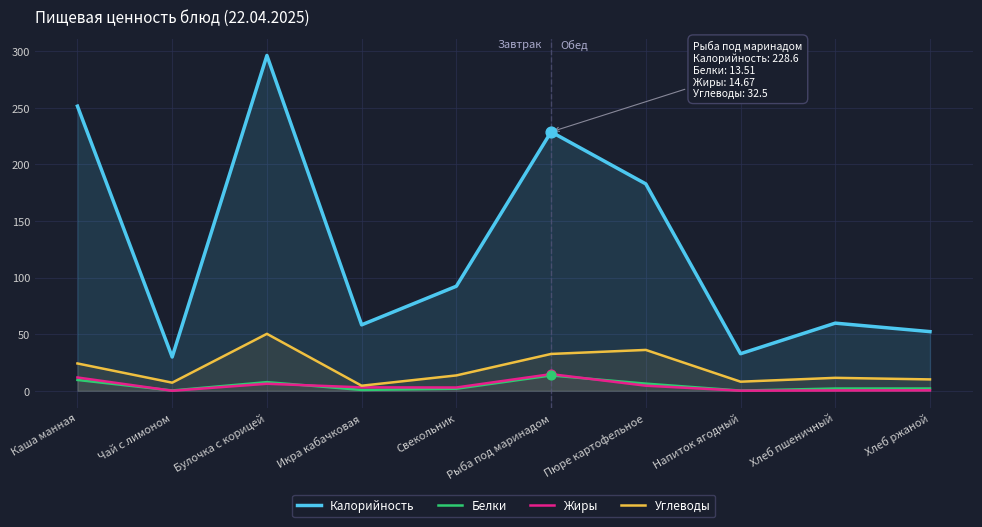

At which category is the sum across all series the highest?

Булочка с корицей